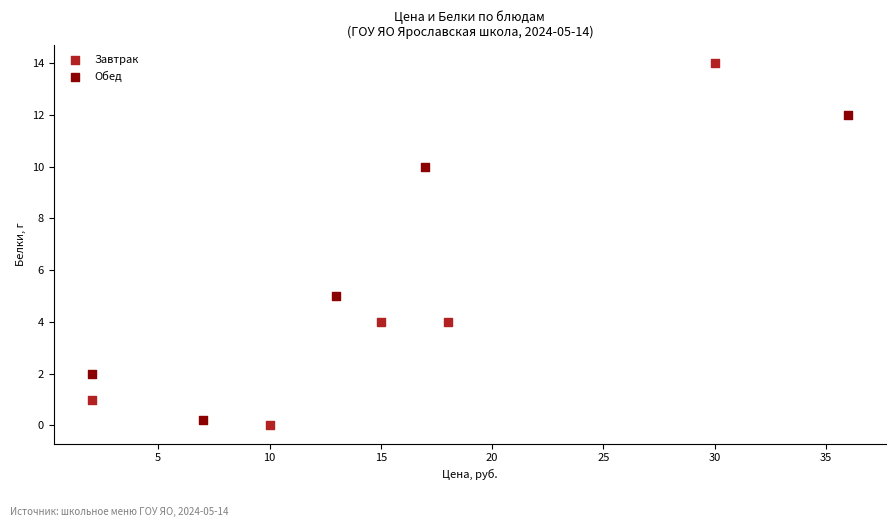

Which series has the largest Y range (max minus min)?

Завтрак